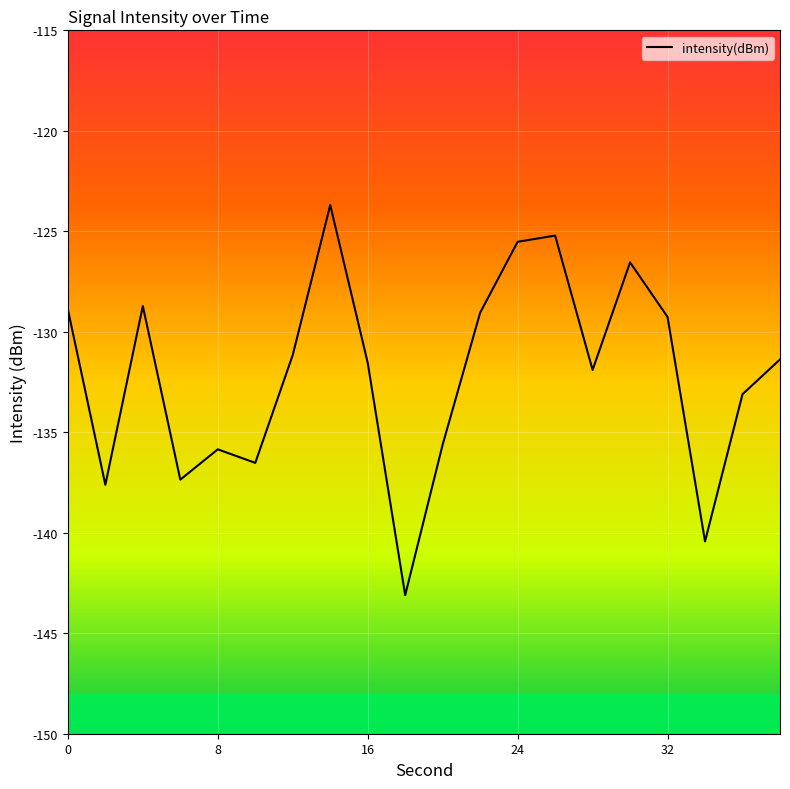

What is the maximum value shown in the chart?

-123.7